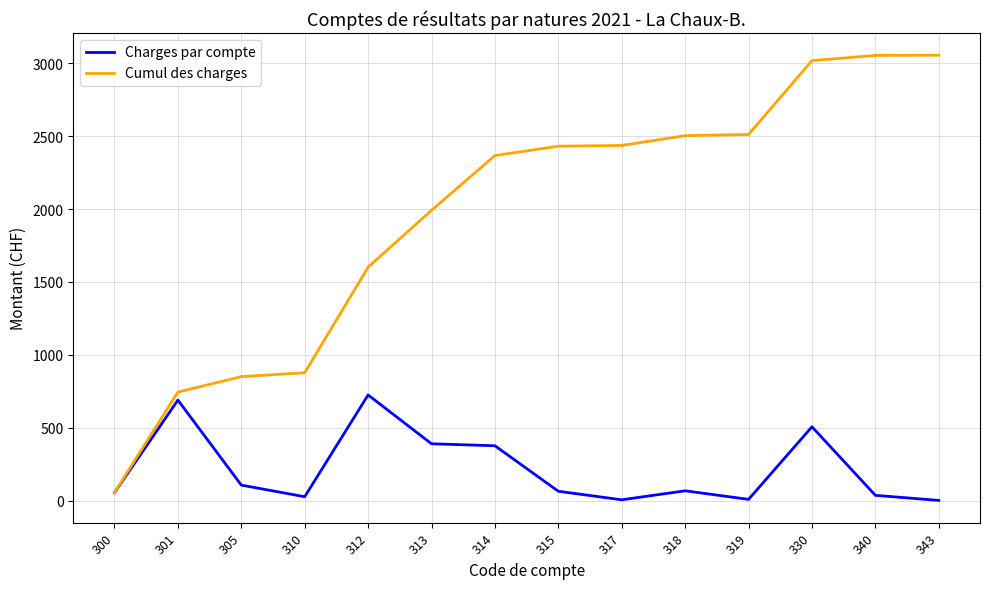

The Cumul des charges series shows 828.4 at 318. True or false?

False